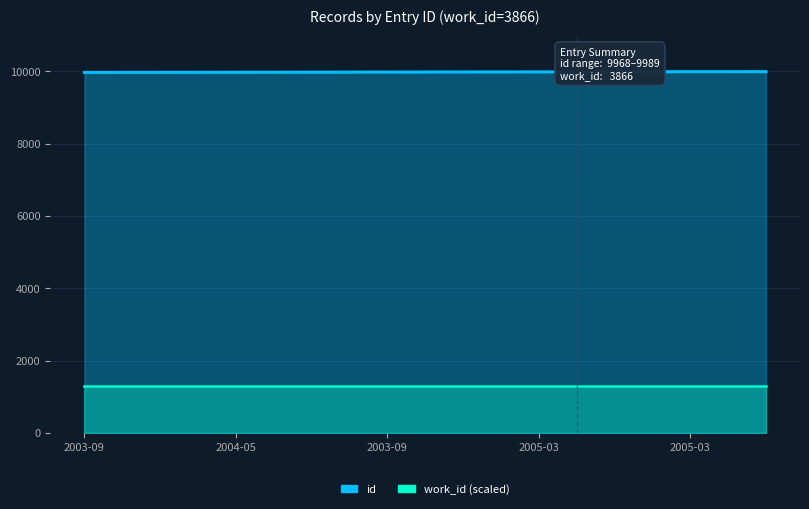

Approximately how many times larger is the value at 2005-03 compared to 2003-09?

1.0